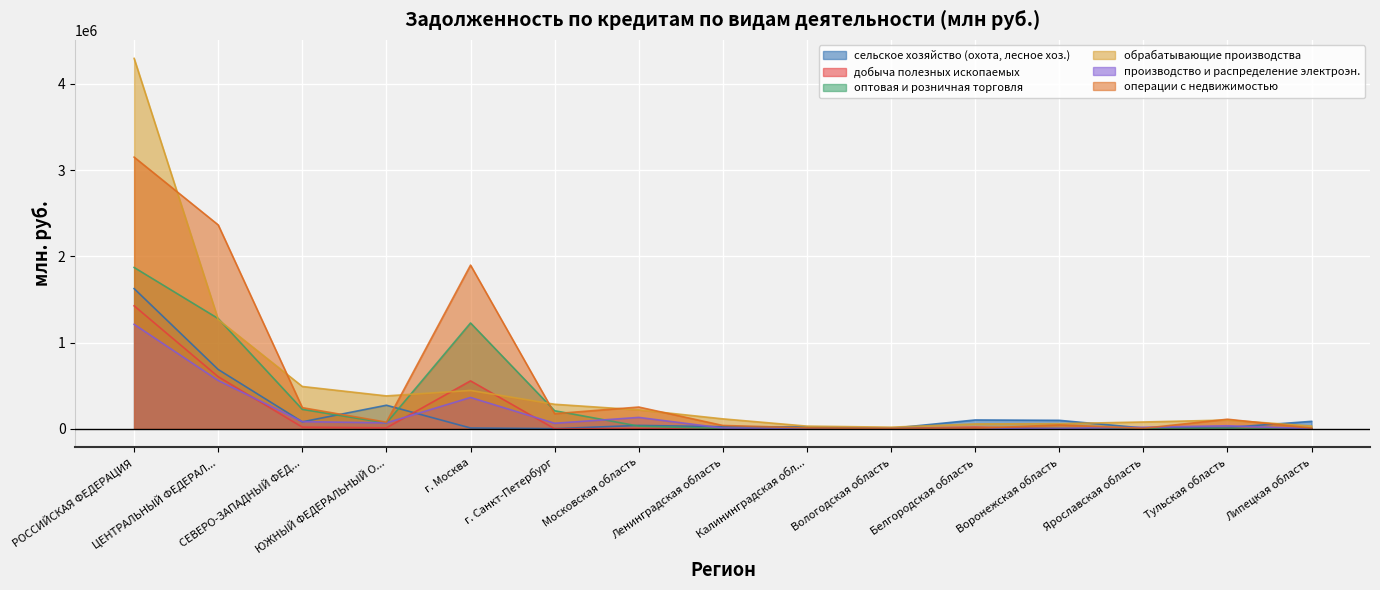

What position from the left is Московская область?

7